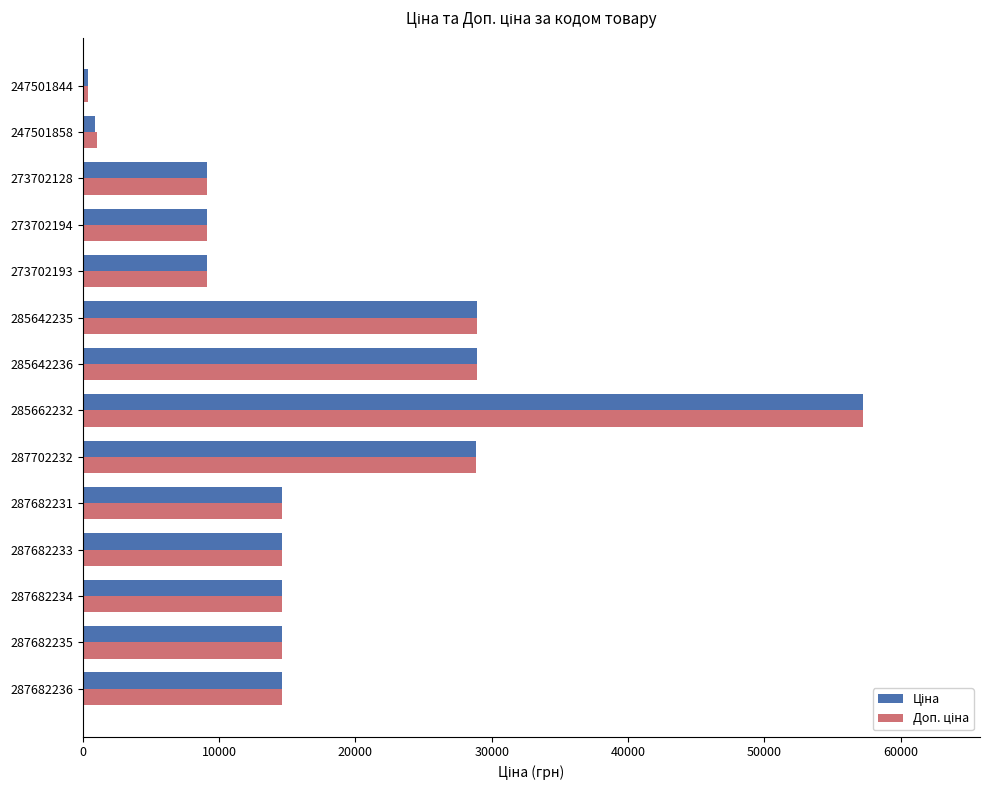

At which category does the chart reach its peak across all series?

285662232